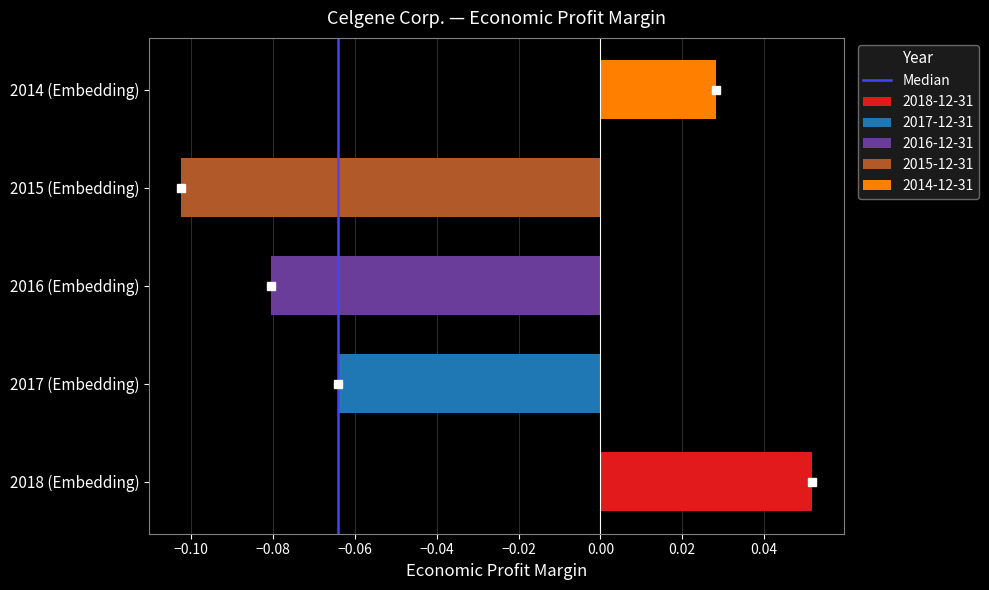

Is it true that the value at −0.12 is 0?

False